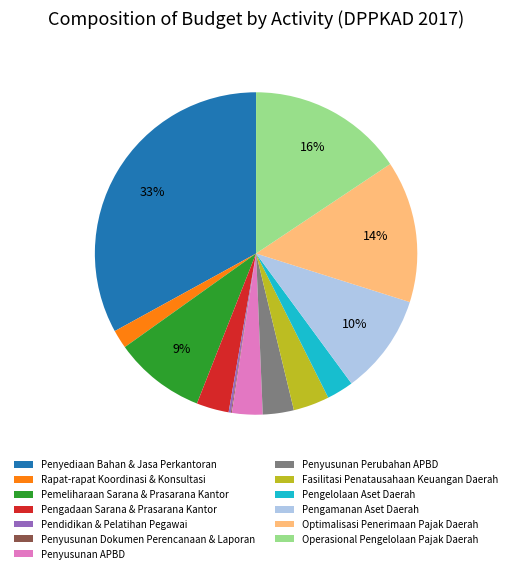

The Fasilitasi Penatausahaan Keuangan Daerah slice represents 4% of the pie. True or false?

True